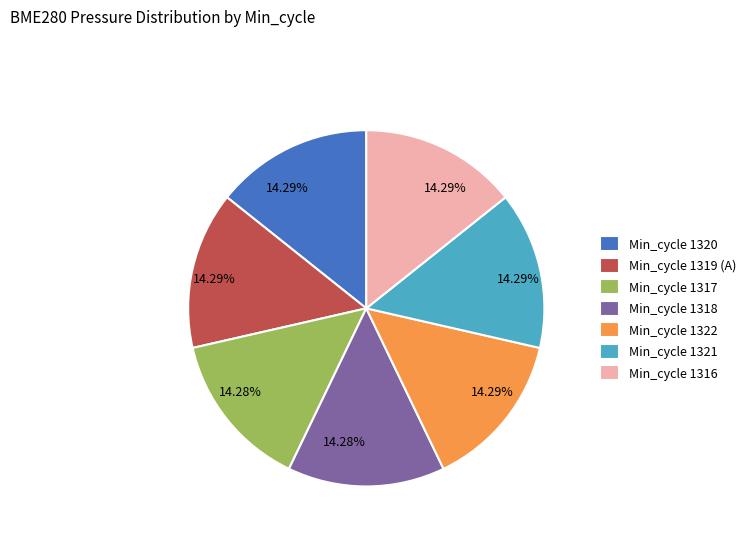

How many slices are in this pie chart?

7